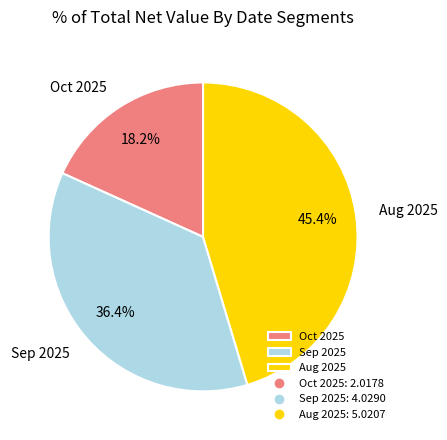

Do Aug 2025 and Sep 2025 together represent more than half of the pie?

Yes